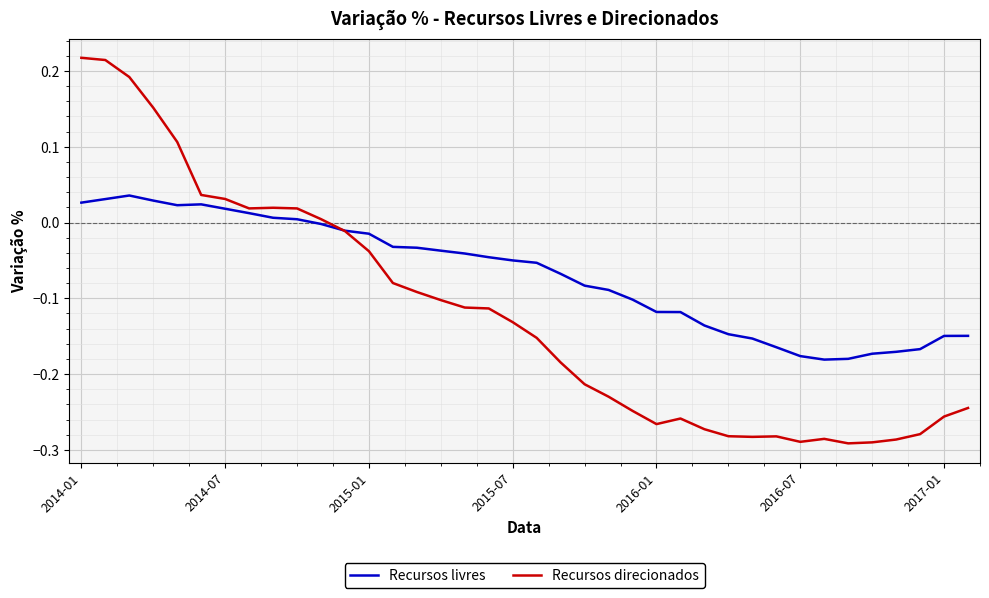

List the series in order of their peak value, highest first.

Recursos direcionados, Recursos livres